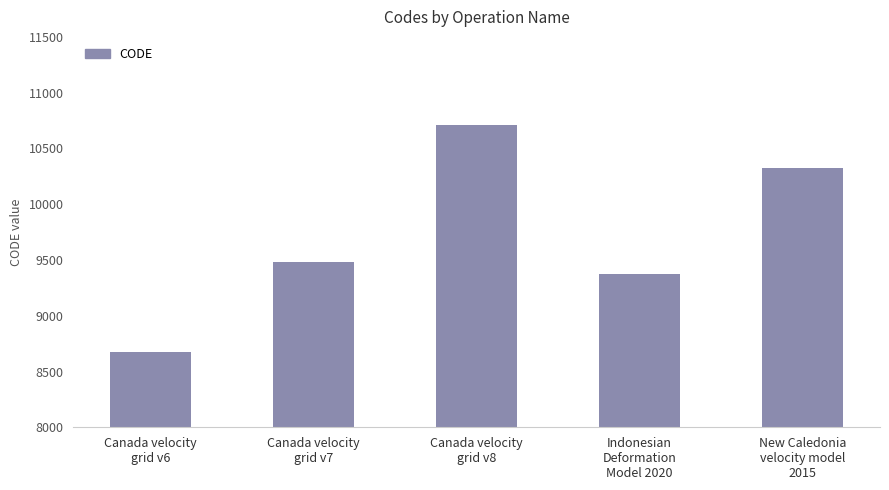

Reading right to left, extract all data points from this chart.

10323	9375	10707	9483	8676